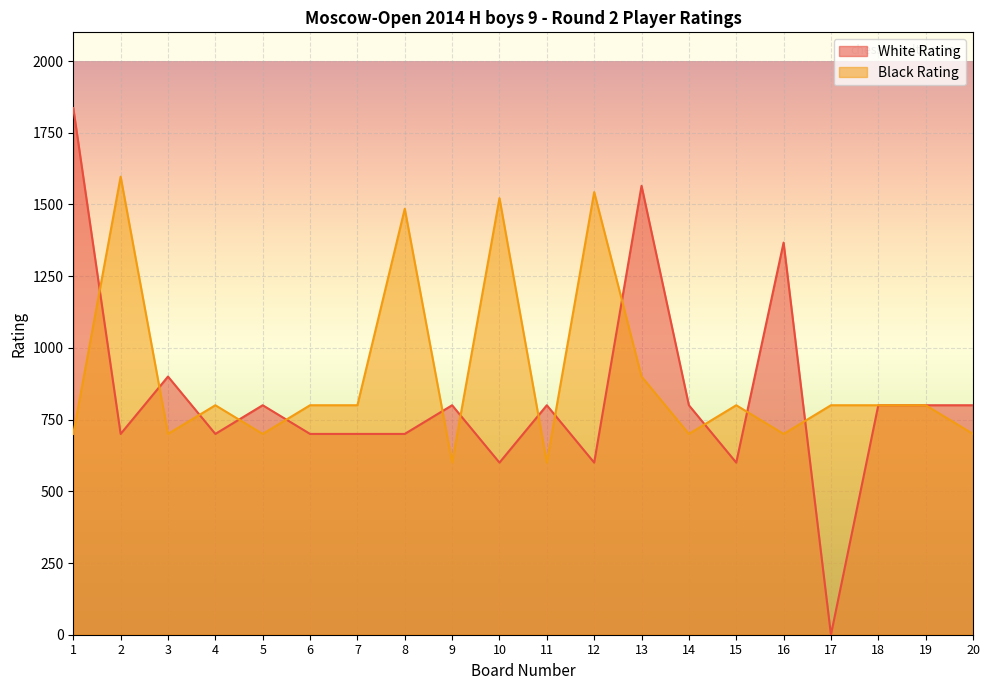

At how many categories does at least one series exceed 708?

20